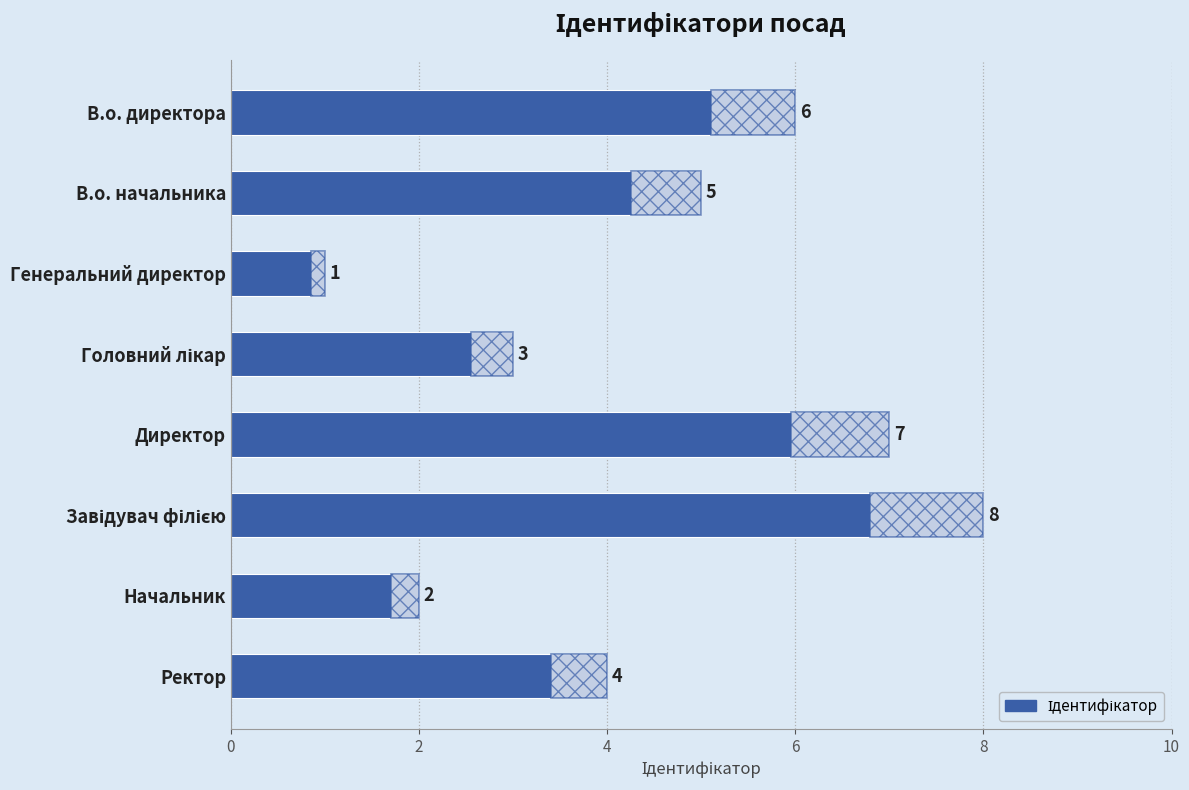

What is the minimum value shown in the chart?

1